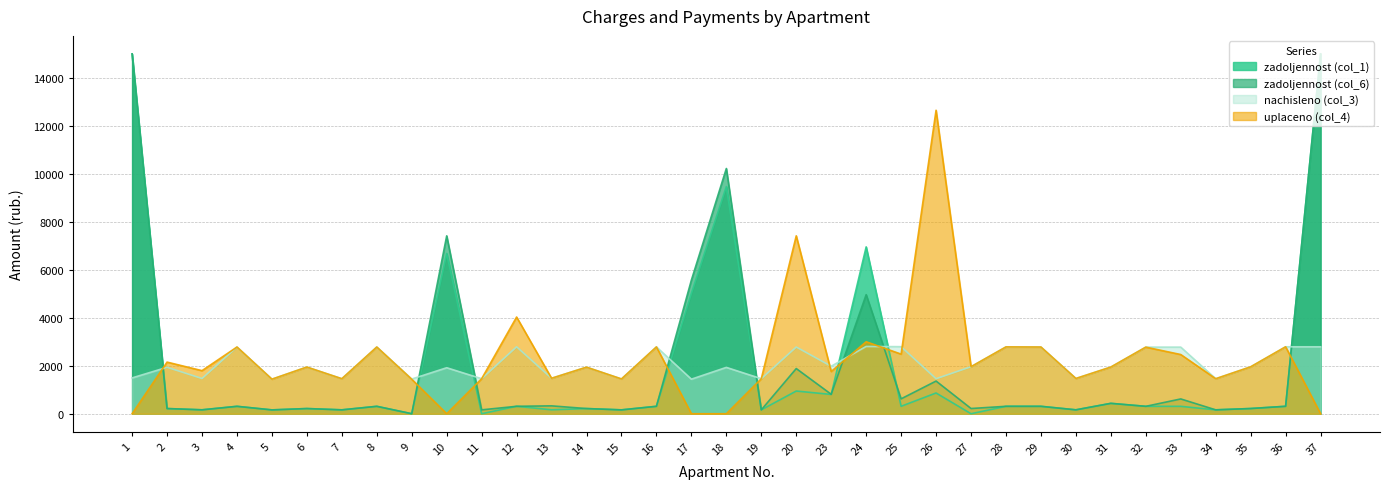

Which label corresponds to the largest value in the chart?

26